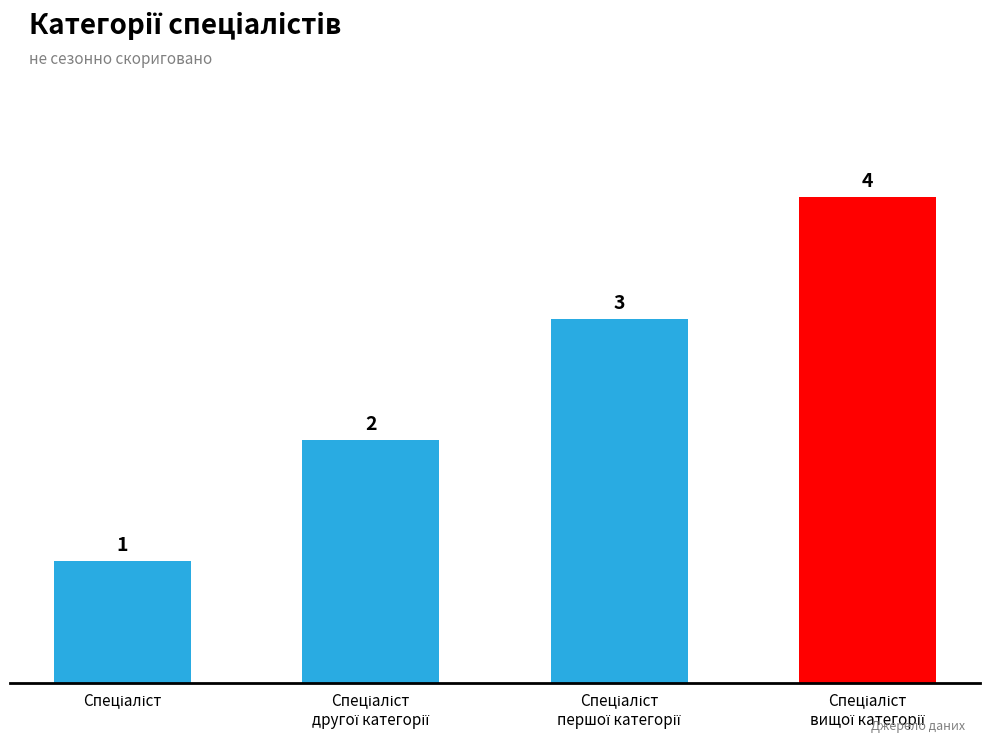

What is the maximum value shown in the chart?

4